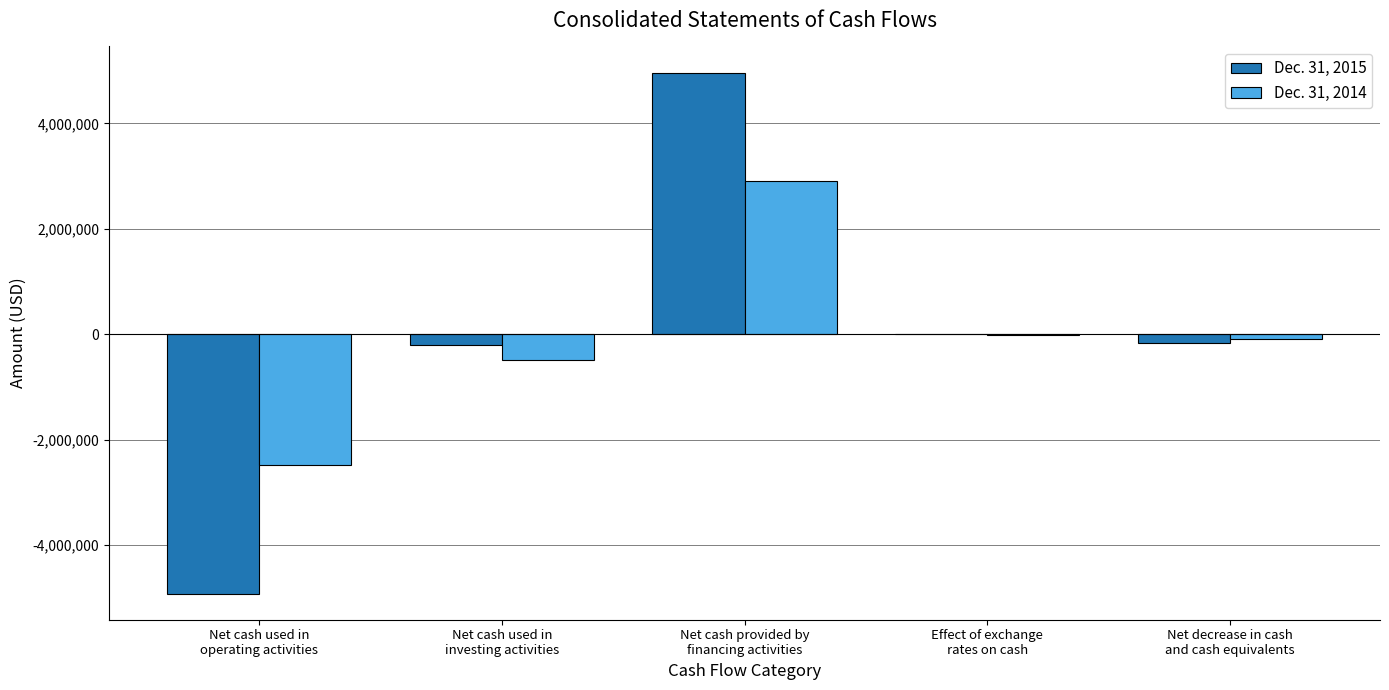

What is the greatest value displayed?

4967846